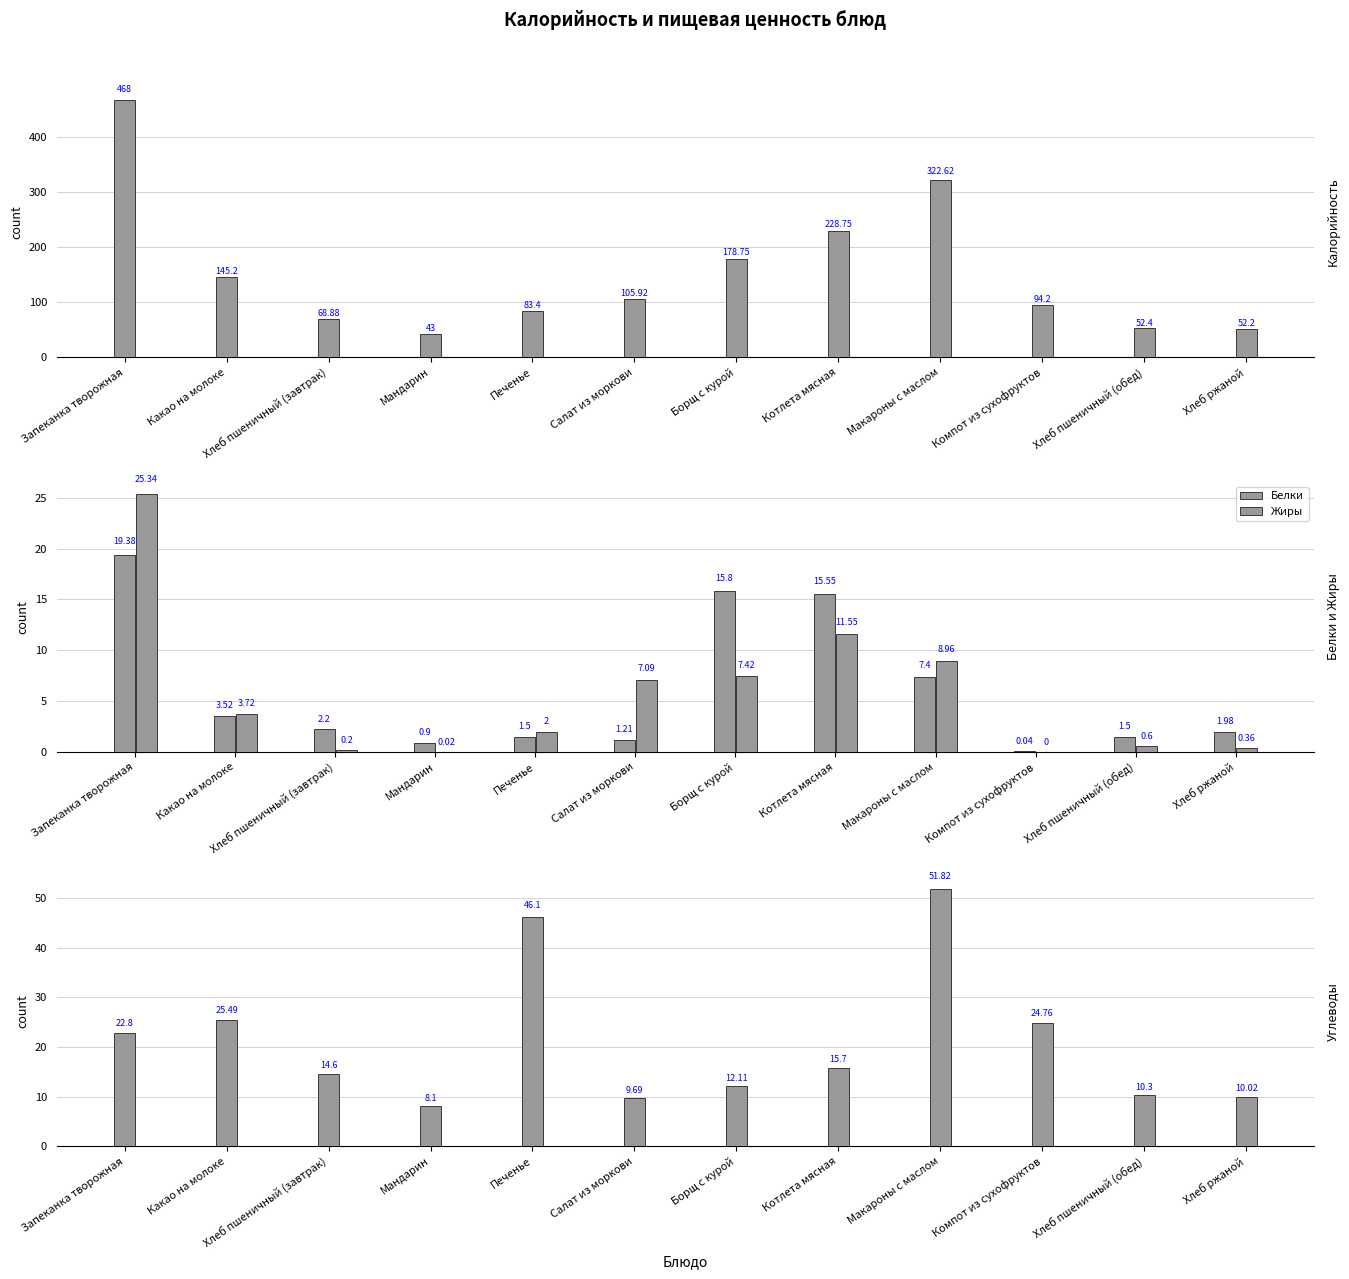

What is the value of the Белки bar at the 3rd from the left?

2.2